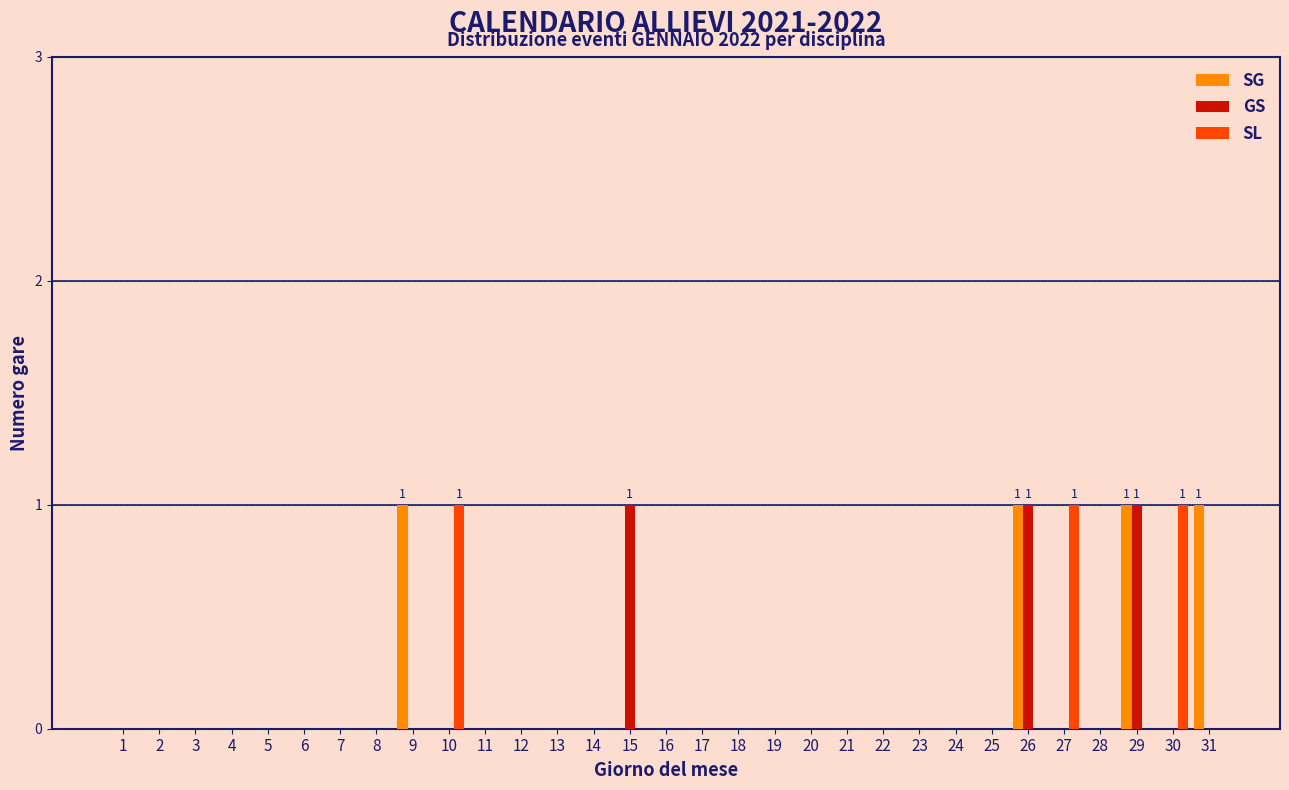

The SG series shows 0 at 27. True or false?

True